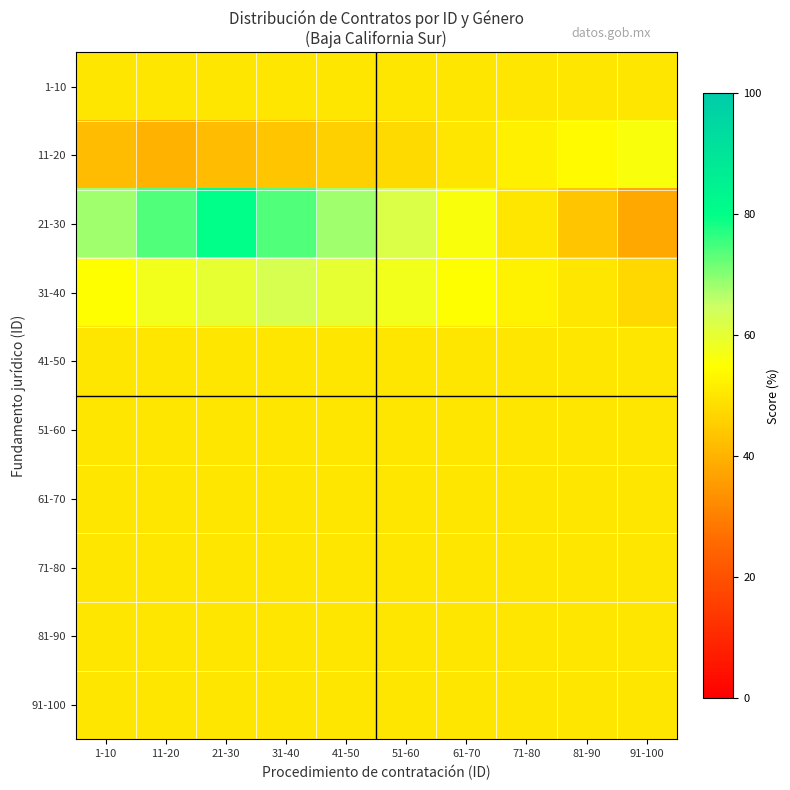

List the series in order of their peak value, lowest first.

1-10, 41-50, 51-60, 61-70, 71-80, 81-90, 91-100, 11-20, 31-40, 21-30